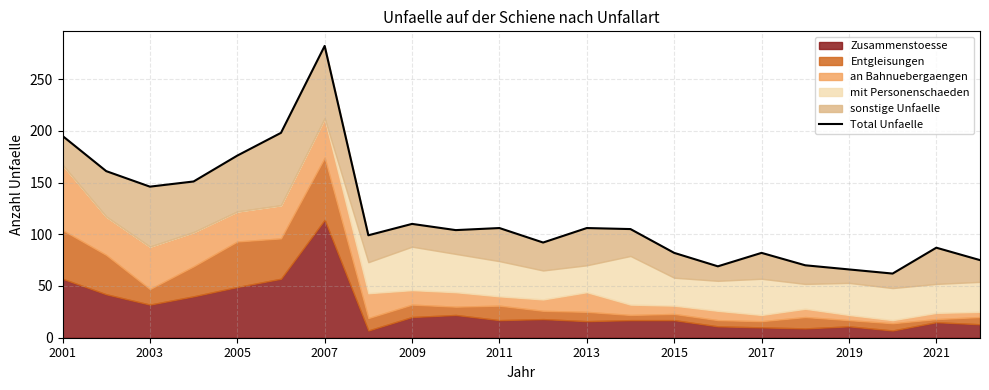

How many lines are shown in the chart?

1